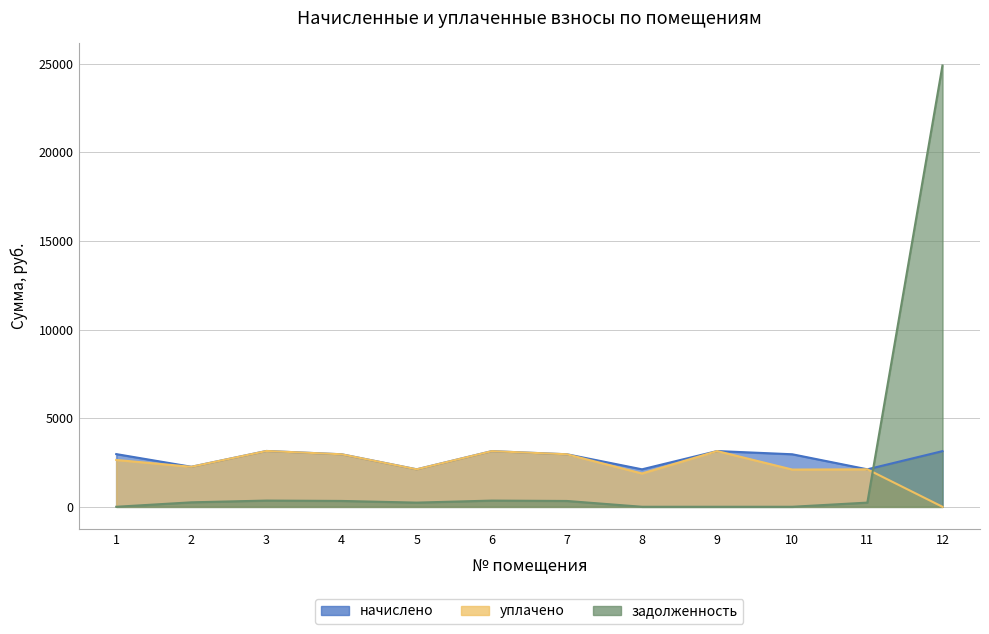

Reading left to right, transcribe all the data shown in this chart.

начислено: 1=2971.7	2=2256.2	3=3148.2	4=2962.2	5=2113.1	6=3138.7	7=2962.2	8=2113.1	9=3143.4	10=2962.2	11=2113.1	12=3138.7
уплачено: 1=2641.7	2=2256.2	3=3148.2	4=2962.2	5=2113.1	6=3138.7	7=2962.2	8=1878.3	9=3143.4	10=2100.0	11=2113.1	12=0.0
задолженность: 1=0.0	2=250.7	3=349.8	4=329.1	5=234.8	6=348.7	7=327.4	8=0.0	9=0.0	10=0.0	11=234.8	12=24896.0